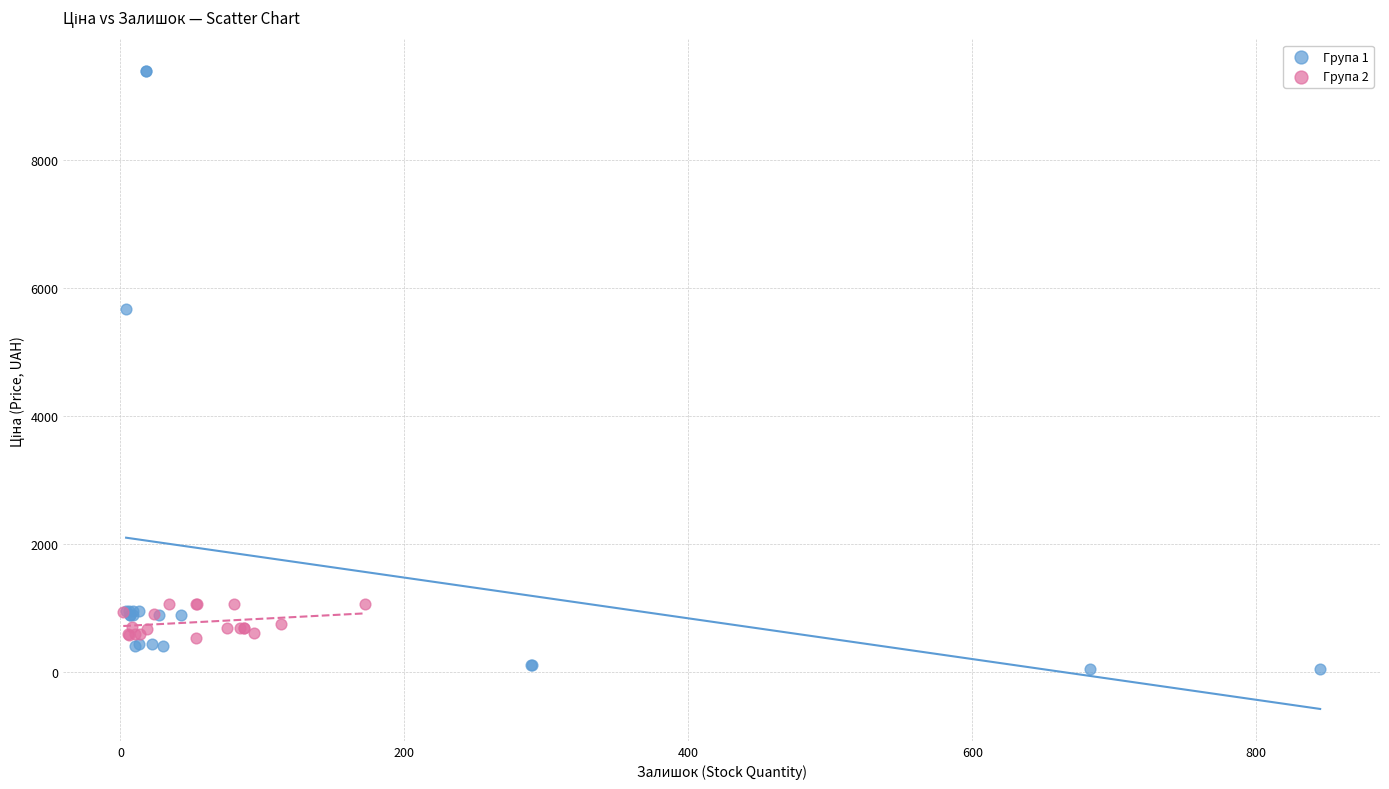

Which series reaches the minimum Y coordinate?

Група 1